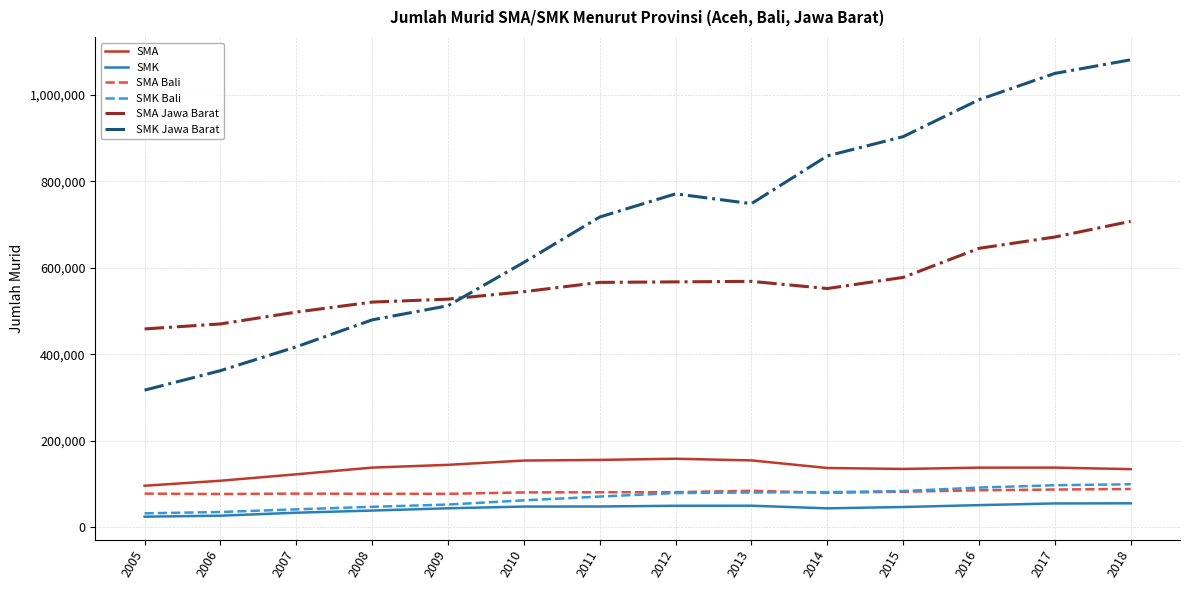

At which category is the sum across all series the highest?

2018